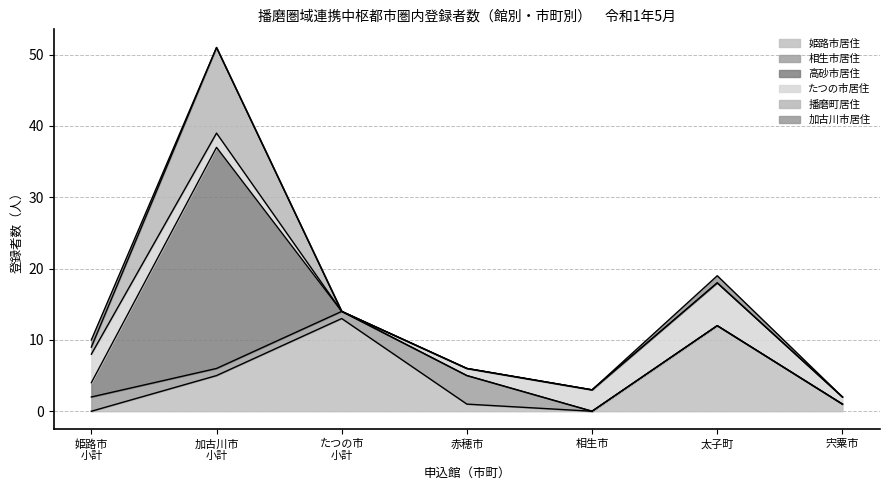

What is the highest value of the 姫路市居住 series?

13